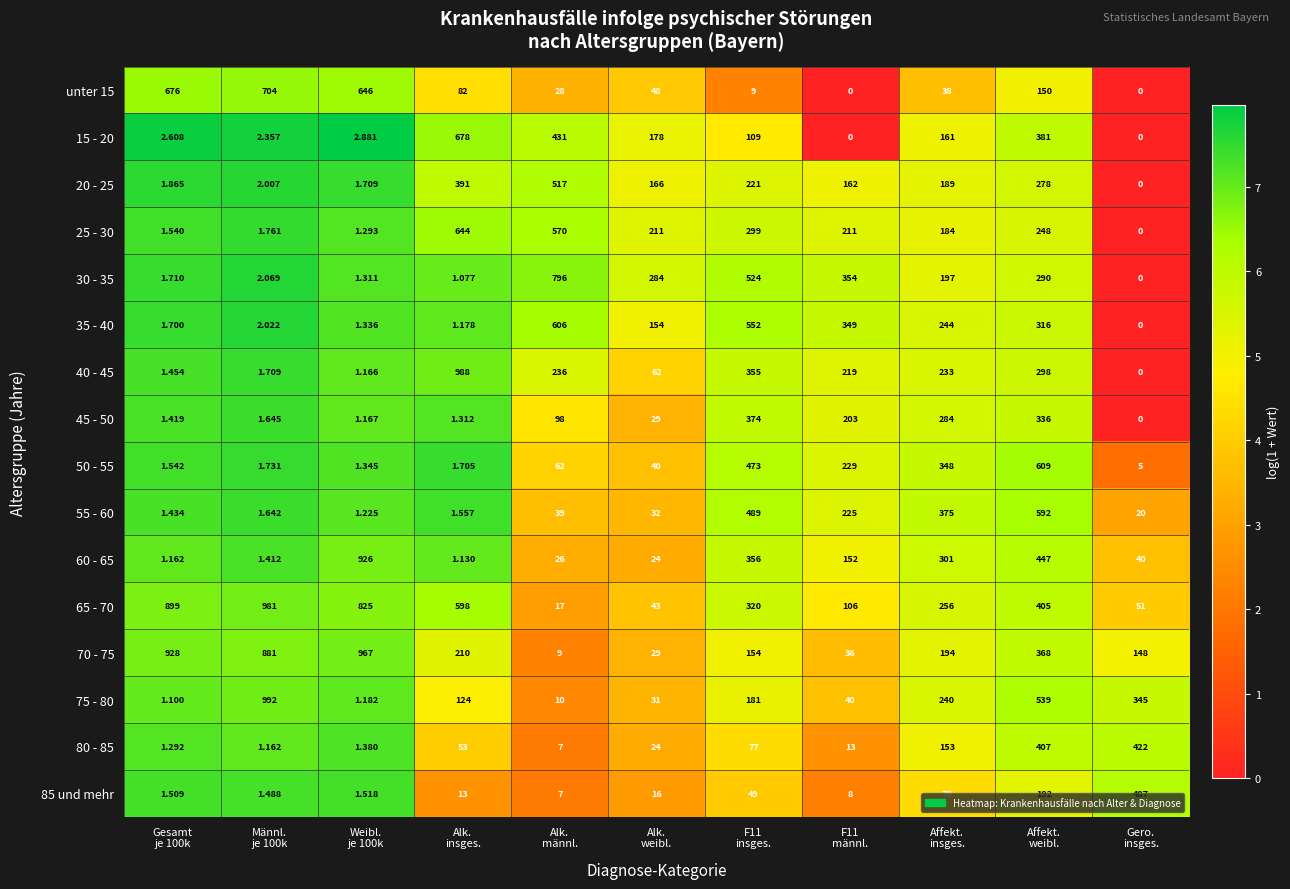

At how many categories does at least one series exceed 0?

11